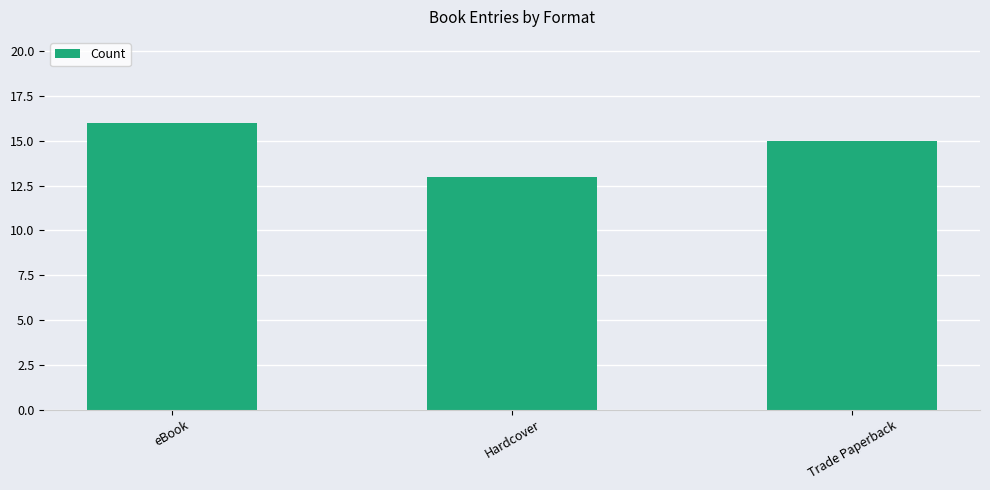

What is the minimum value shown in the chart?

13